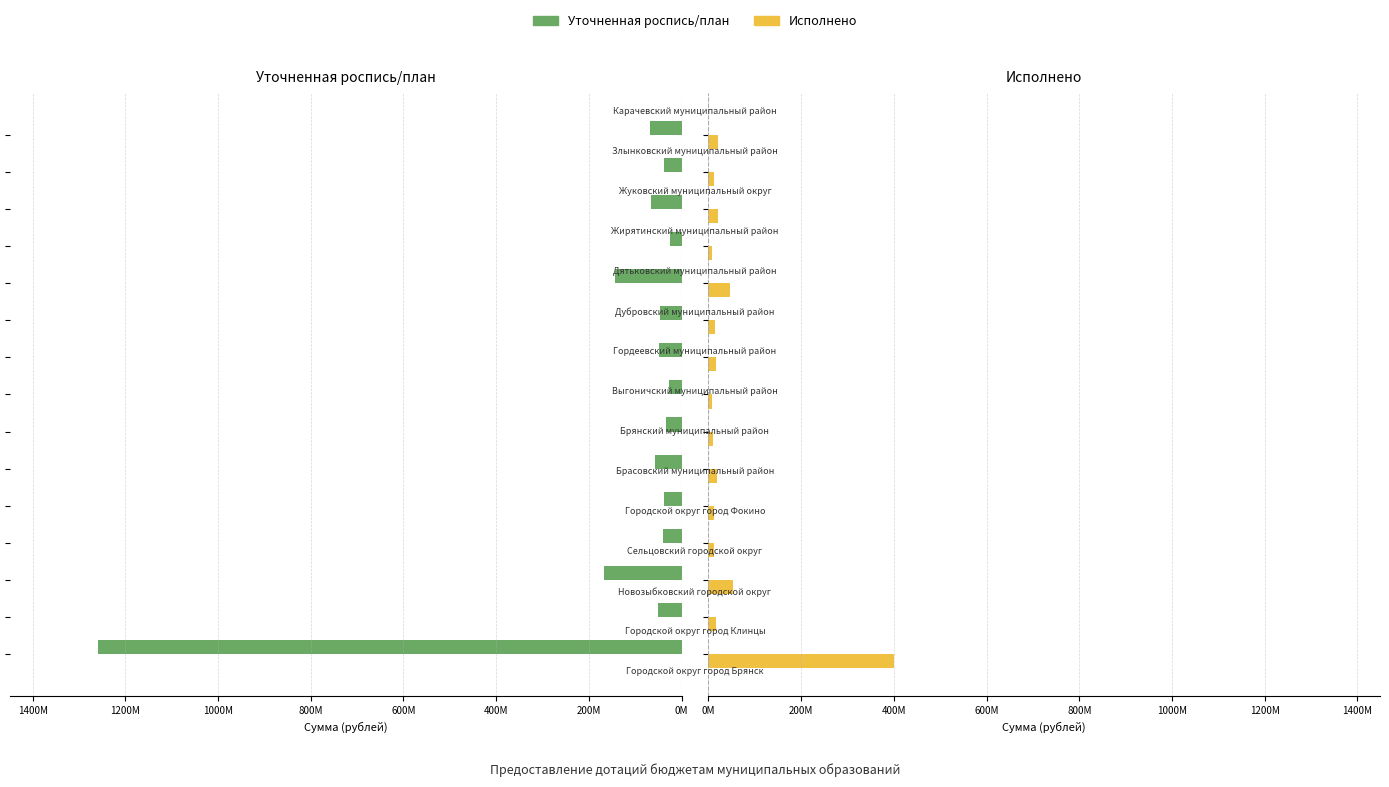

List the series in order of their peak value, highest first.

Уточненная роспись/план, Исполнено